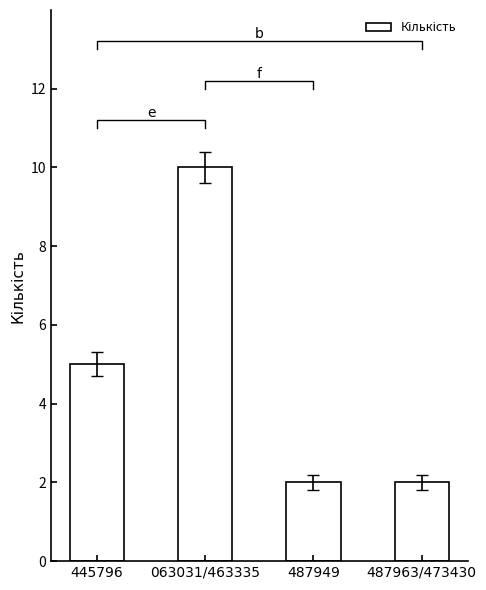

Which category has the highest value across all series?

063031/463335